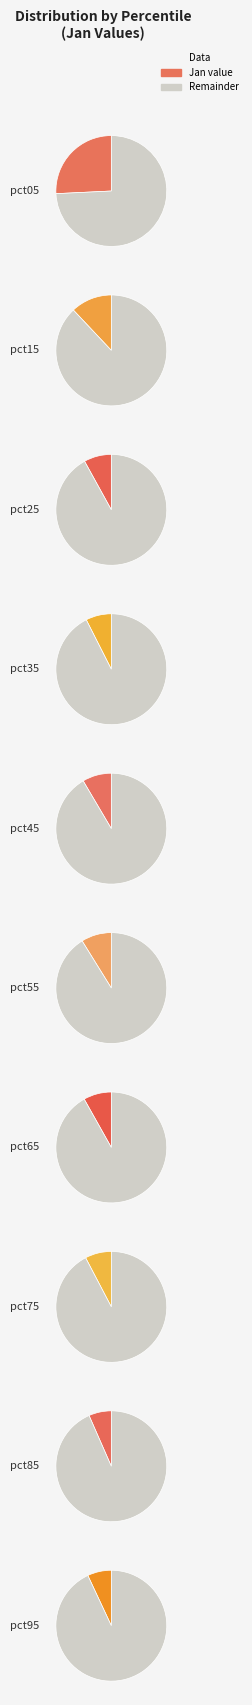

The pct85 slice represents 7% of the pie. True or false?

True